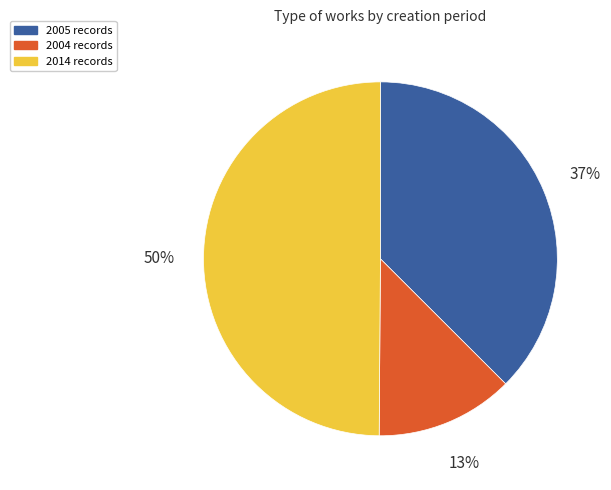

To the nearest percent, what is the combined percentage of 2005 records and 2004 records?

50%